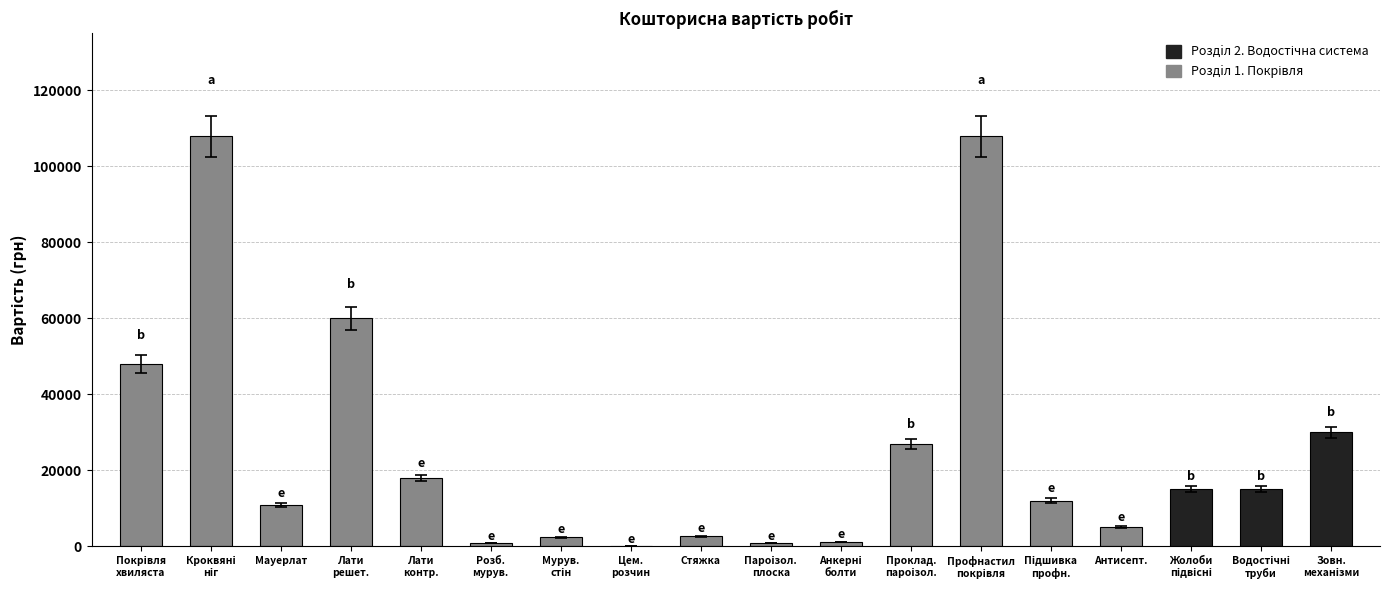

List the labels in order of value, largest first.

2, 13, 4, 1, 19, 12, 5, 17, 18, 14, 3, 15, 9, 7, 11, 10, 6, 8